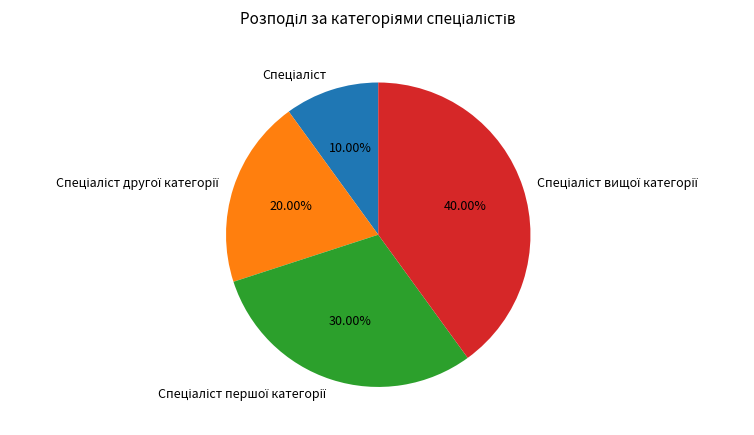

How many segments does this pie chart have?

4